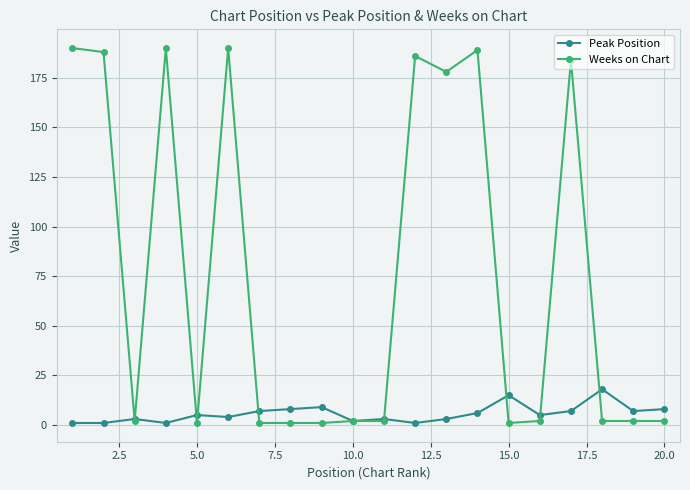

Which series has the largest total across all categories?

Weeks on Chart